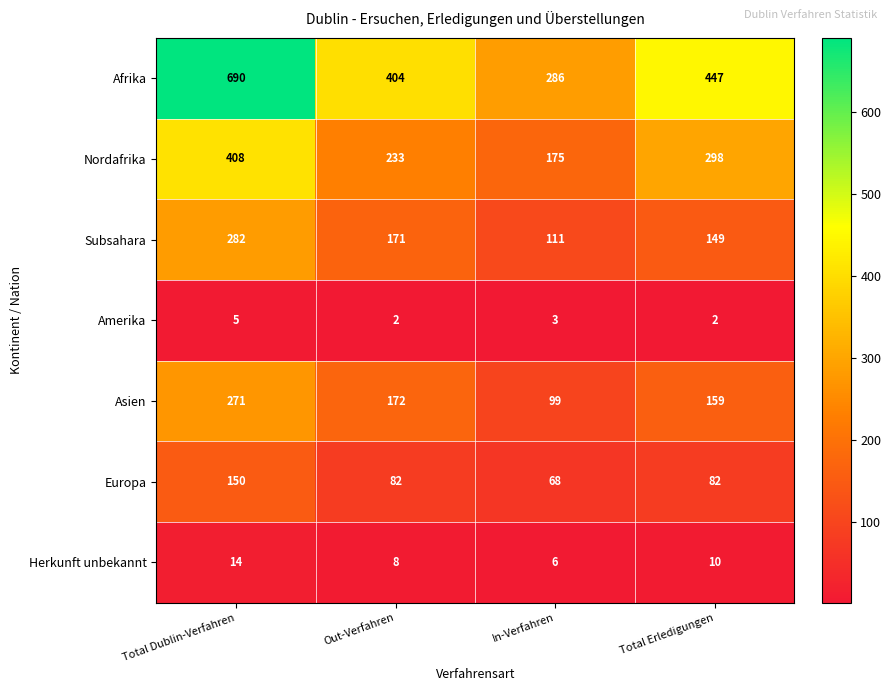

Reading right to left, list all the values displayed in this chart.

Afrika: Total Erledigungen=447	In-Verfahren=286	Out-Verfahren=404	Total Dublin-Verfahren=690
Nordafrika: Total Erledigungen=298	In-Verfahren=175	Out-Verfahren=233	Total Dublin-Verfahren=408
Subsahara: Total Erledigungen=149	In-Verfahren=111	Out-Verfahren=171	Total Dublin-Verfahren=282
Amerika: Total Erledigungen=2	In-Verfahren=3	Out-Verfahren=2	Total Dublin-Verfahren=5
Asien: Total Erledigungen=159	In-Verfahren=99	Out-Verfahren=172	Total Dublin-Verfahren=271
Europa: Total Erledigungen=82	In-Verfahren=68	Out-Verfahren=82	Total Dublin-Verfahren=150
Herkunft unbekannt: Total Erledigungen=10	In-Verfahren=6	Out-Verfahren=8	Total Dublin-Verfahren=14